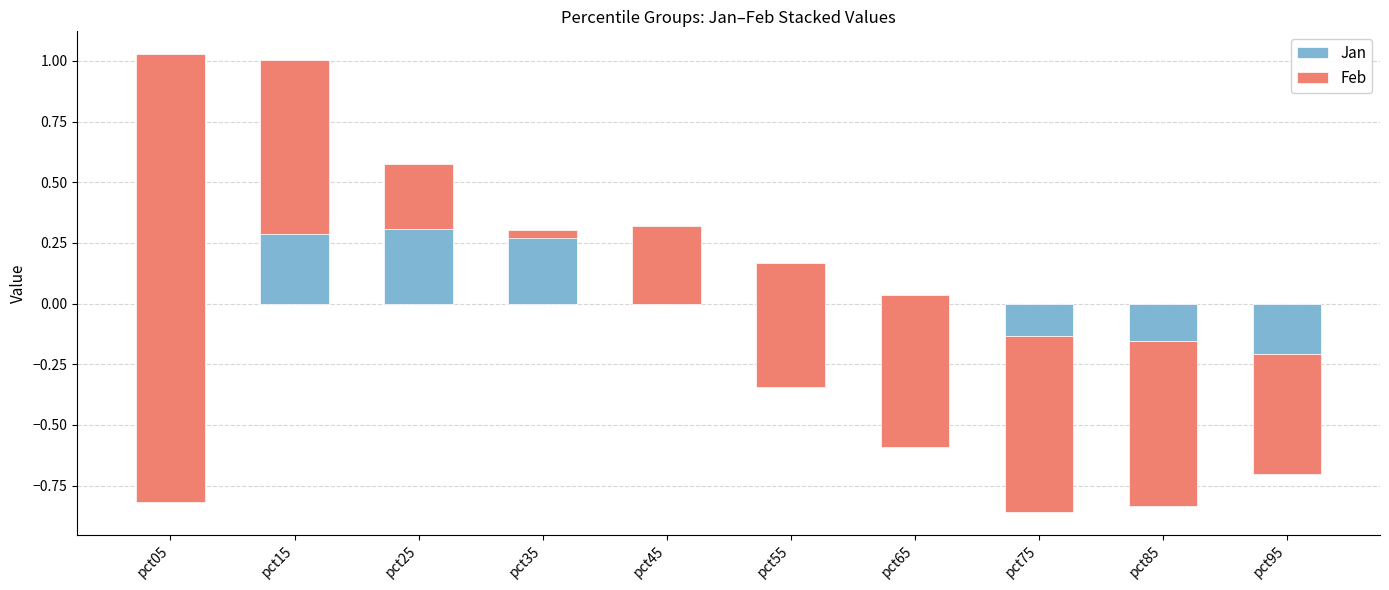

Reading right to left, list all the values displayed in this chart.

Jan: pct95=-0.2	pct85=-0.2	pct75=-0.1	pct65=0.0	pct55=0.2	pct45=0.3	pct35=0.3	pct25=0.3	pct15=0.3	pct05=-0.8
Feb: pct95=-0.5	pct85=-0.7	pct75=-0.7	pct65=-0.6	pct55=-0.5	pct45=-0.3	pct35=-0.0	pct25=0.3	pct15=0.7	pct05=1.8